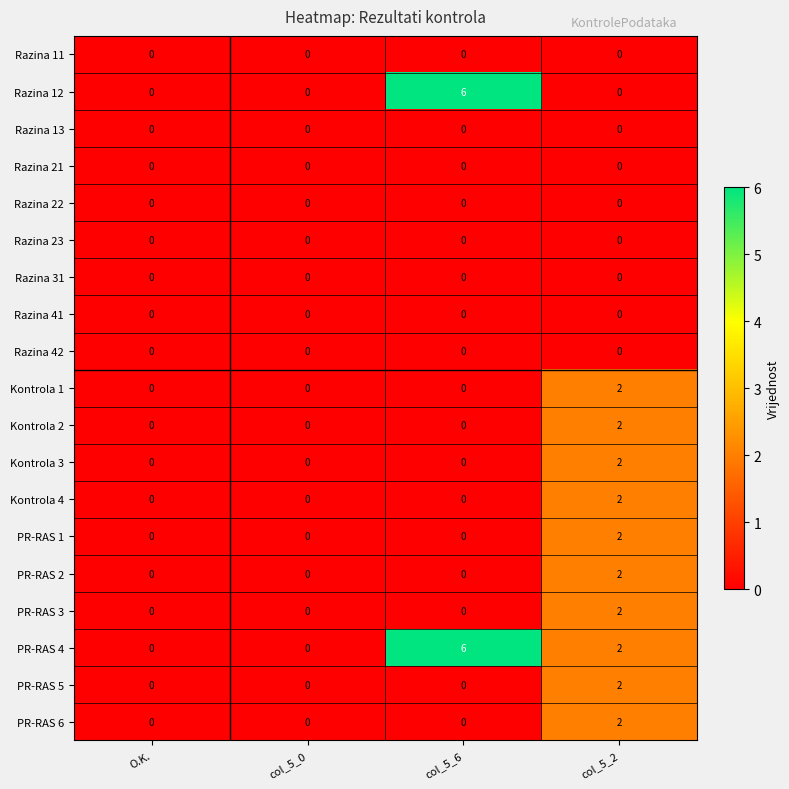

Count the number of categories in the chart.

4